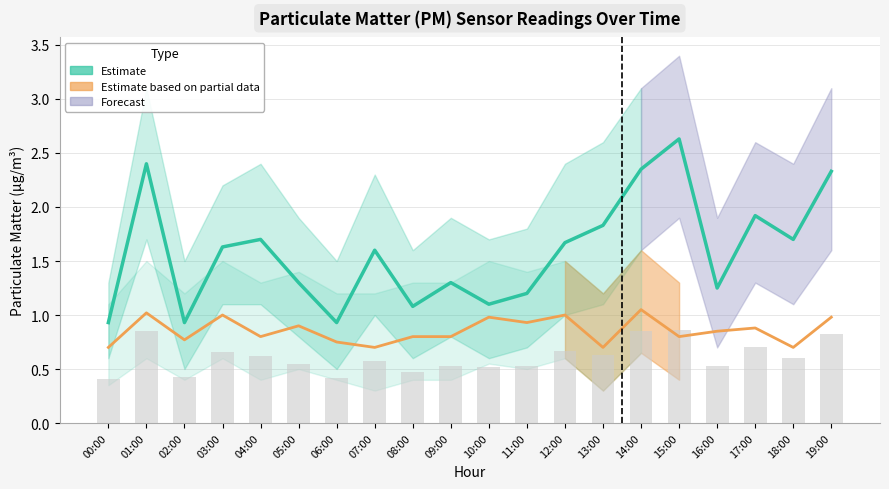

True or false: P2 (PM2.5 Estimate) has a value of 0.5 at 16:00.

False